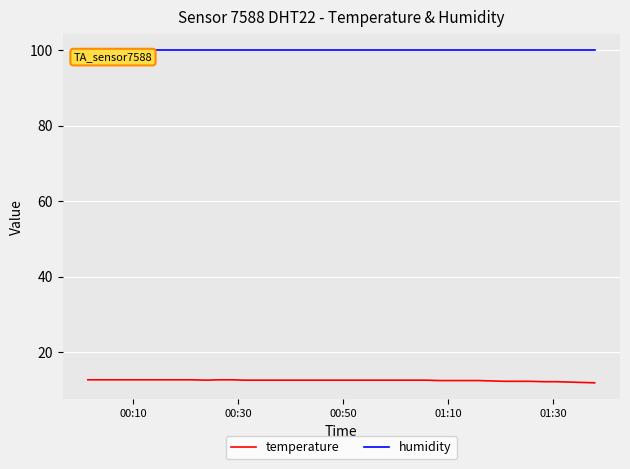

At how many categories does at least one series exceed 56?

40